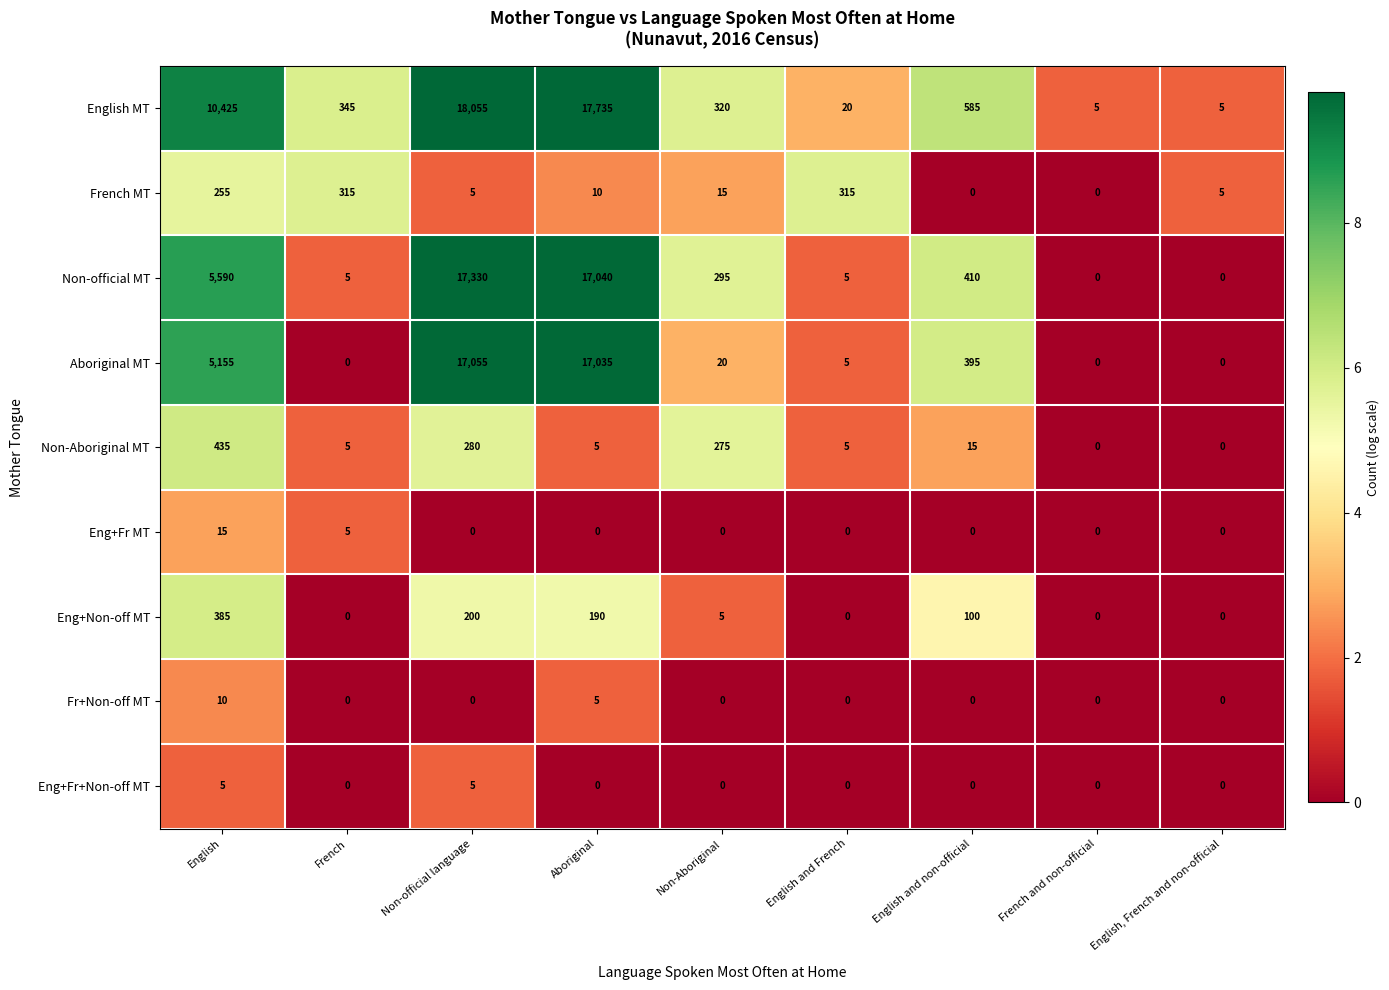

How many values in the Eng+Fr MT series exceed 0?

2